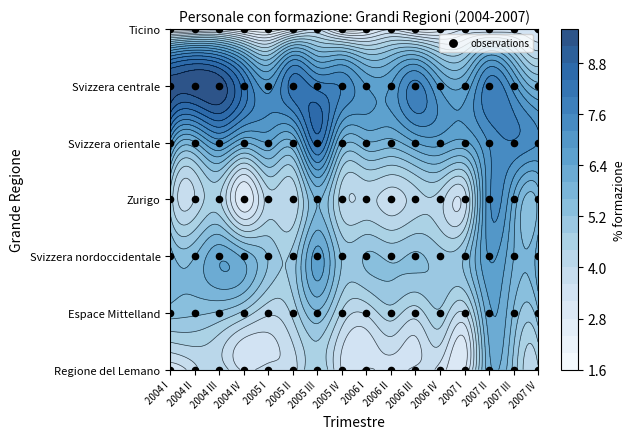

Rank the series by their maximum value, from highest to lowest.

Svizzera centrale, Svizzera orientale, Zurigo, Svizzera nordoccidentale, Espace Mittelland, Regione del Lemano, Ticino